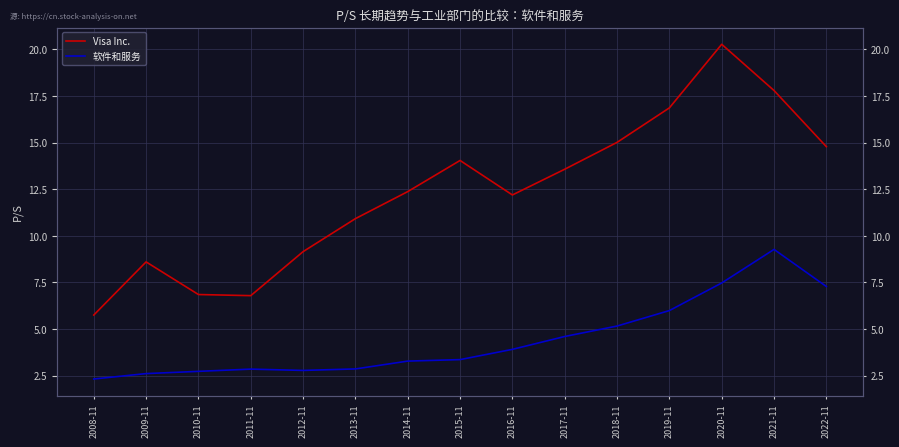

What is the difference between the maximum and second lowest values in the 软件和服务 series?

6.7